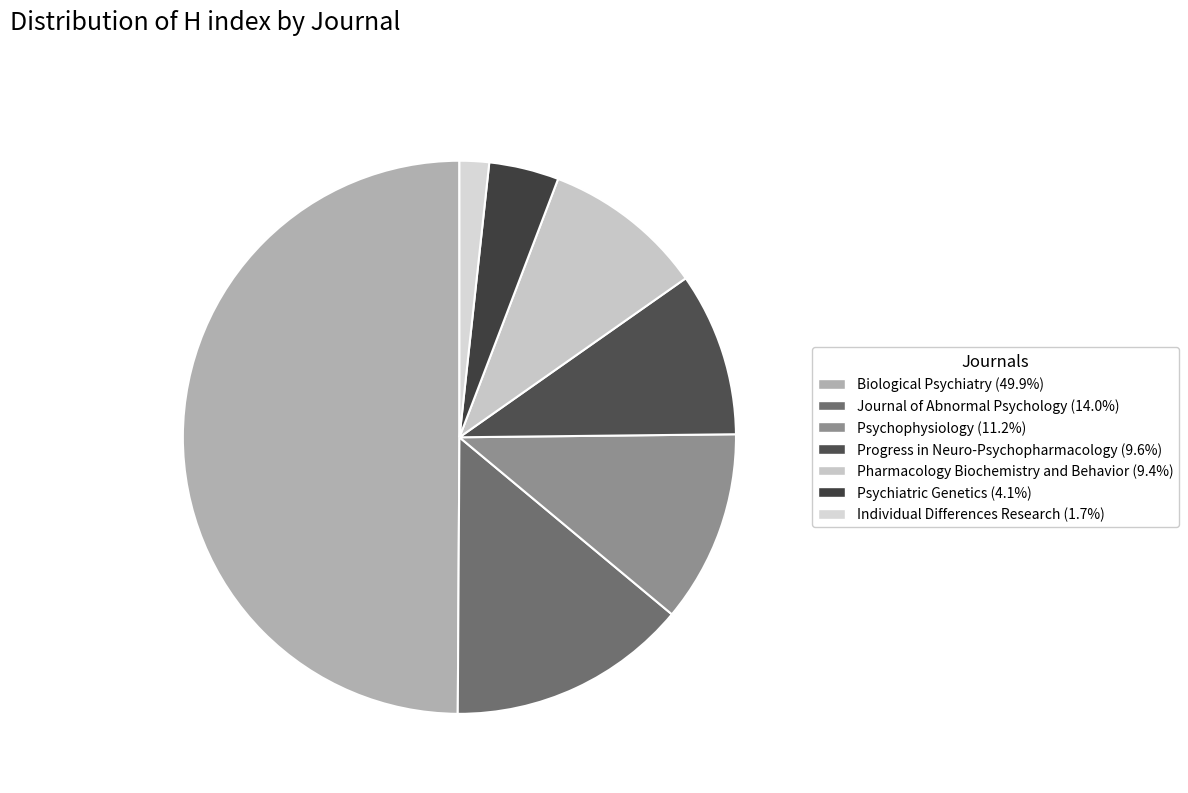

What portion of the pie excludes Psychophysiology?

88.8%